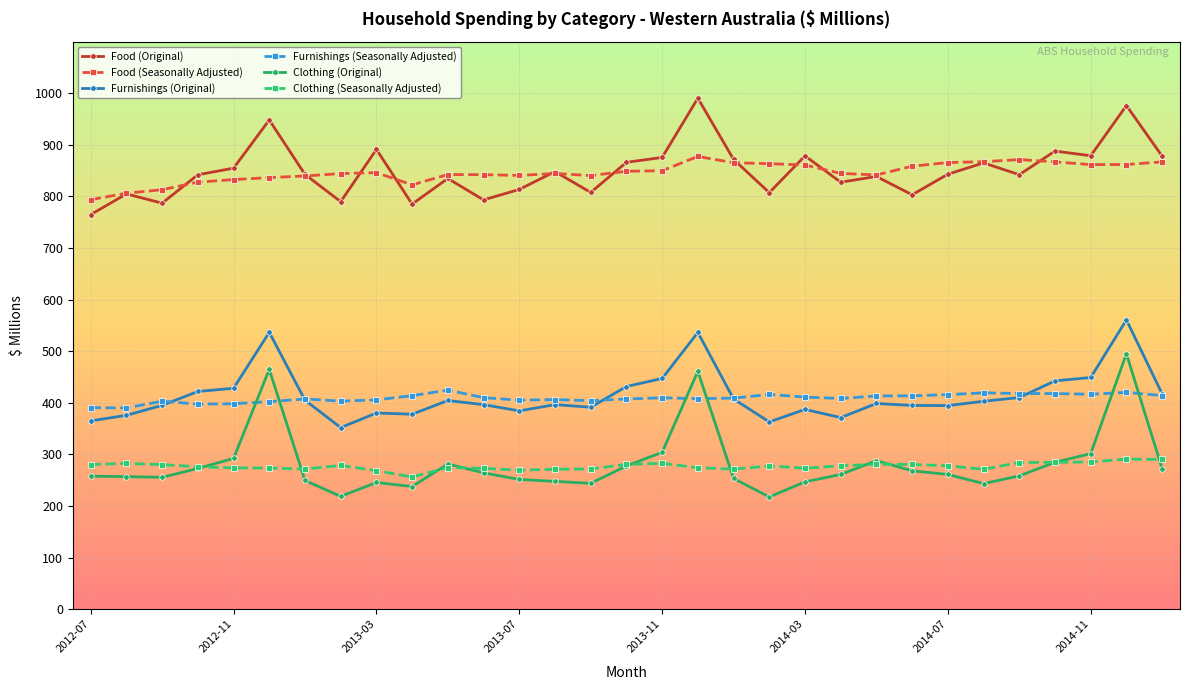

What is the maximum value shown in the chart?

990.4